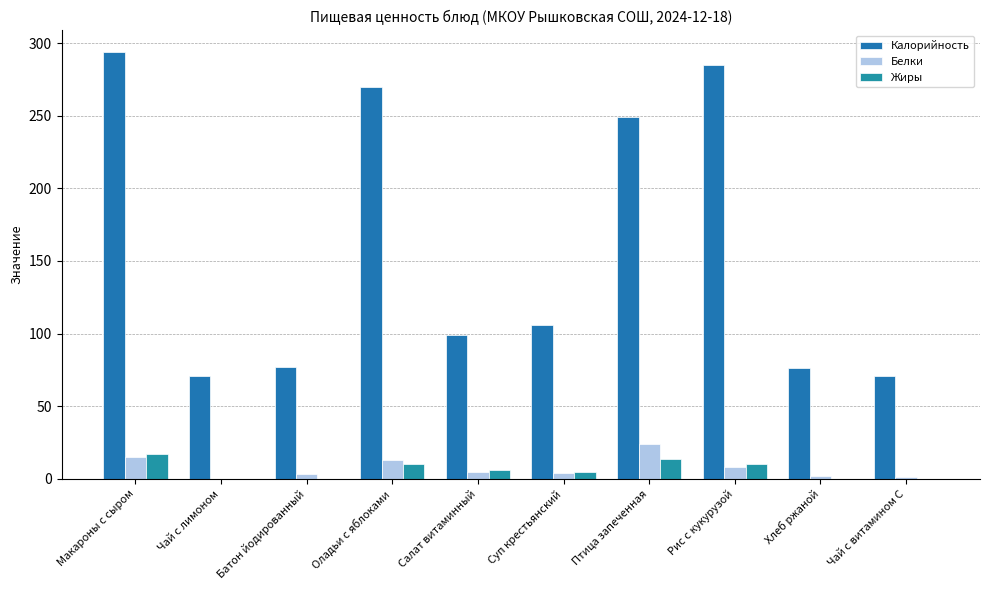

At which label does Белки first exceed 5?

Макароны с сыром